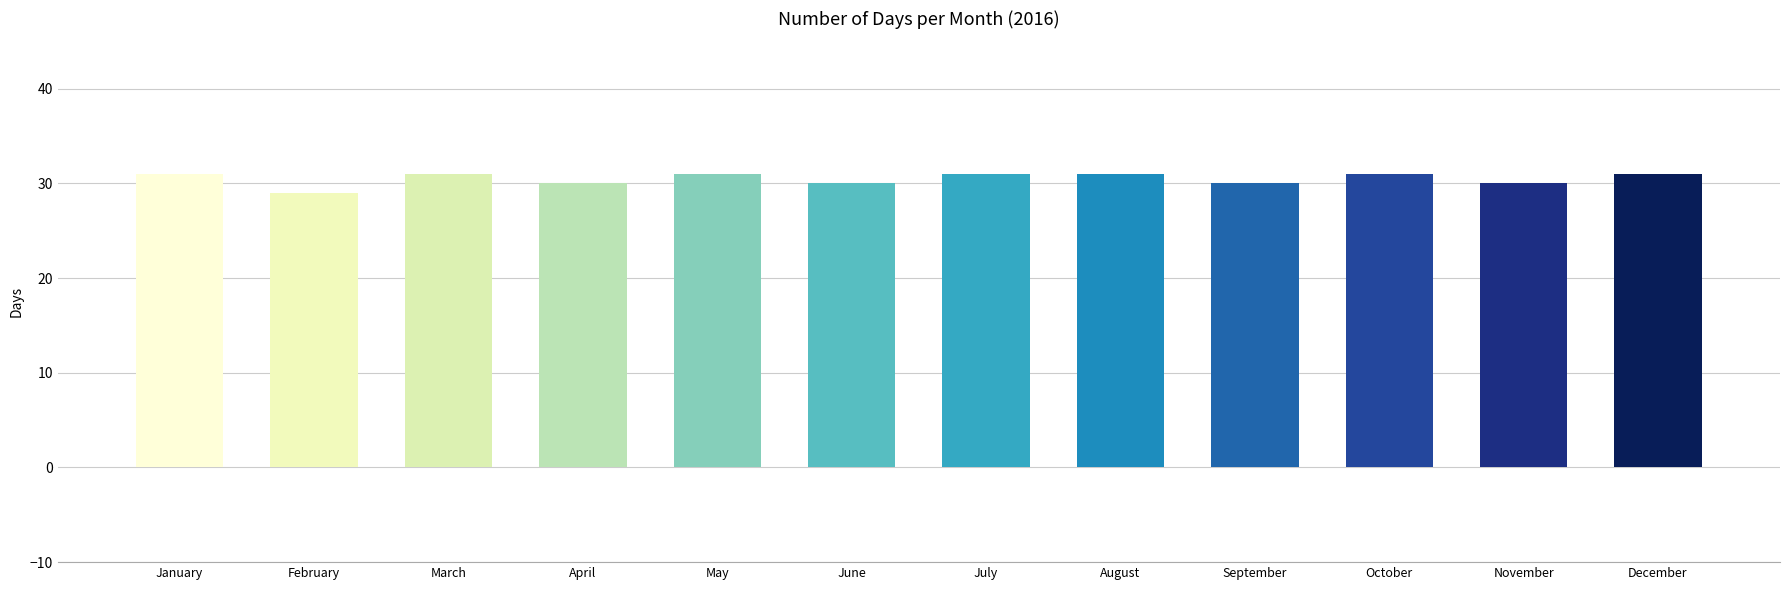

Is it true that the value at May is 31?

True